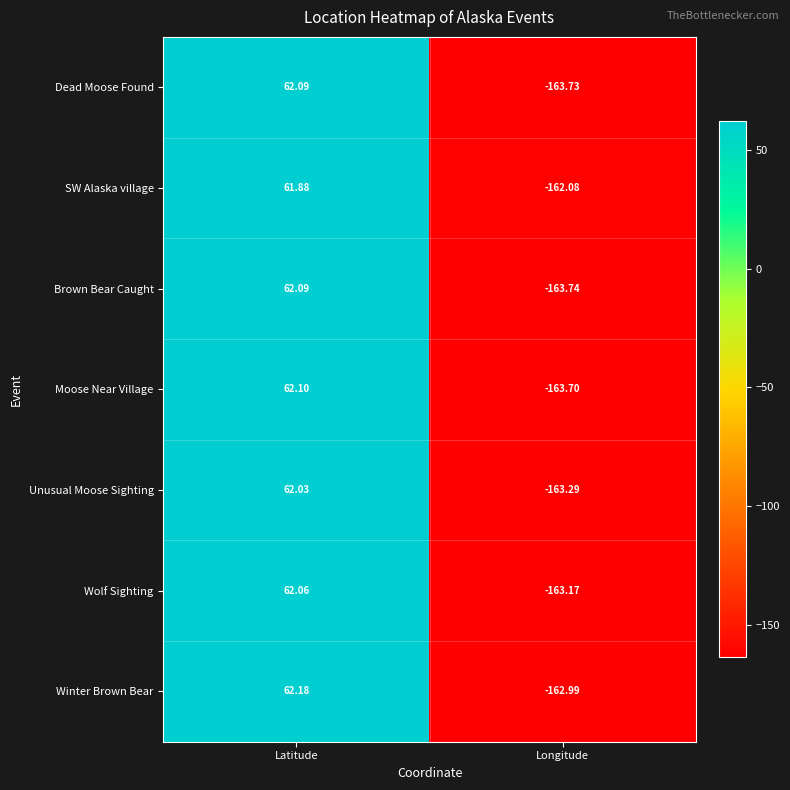

Where does the Dead Moose Found series first go above 62?

Latitude